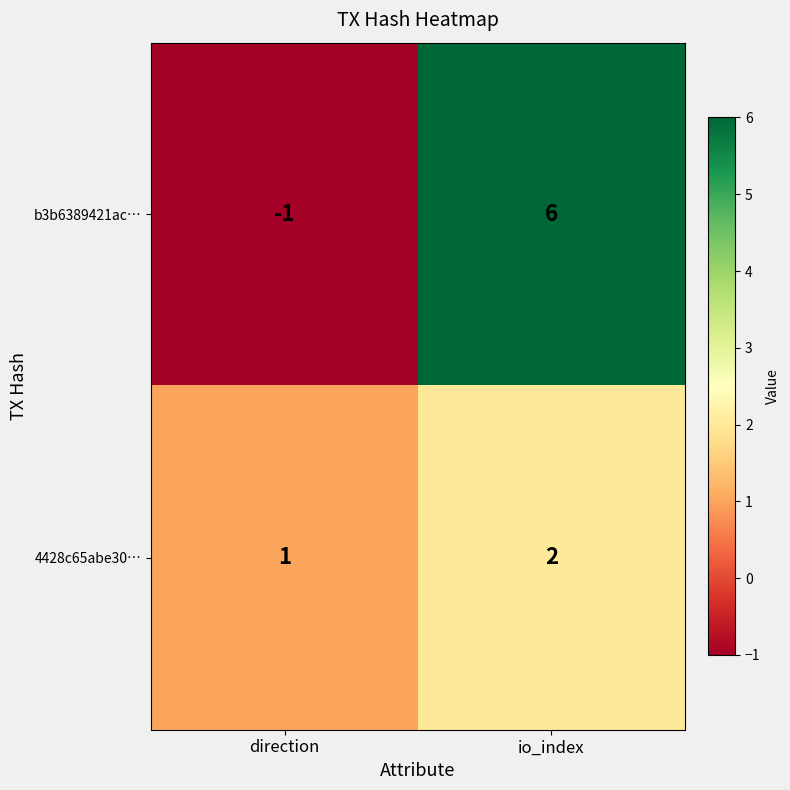

What is the difference between the b3b6389421ac… values at io_index and direction?

7